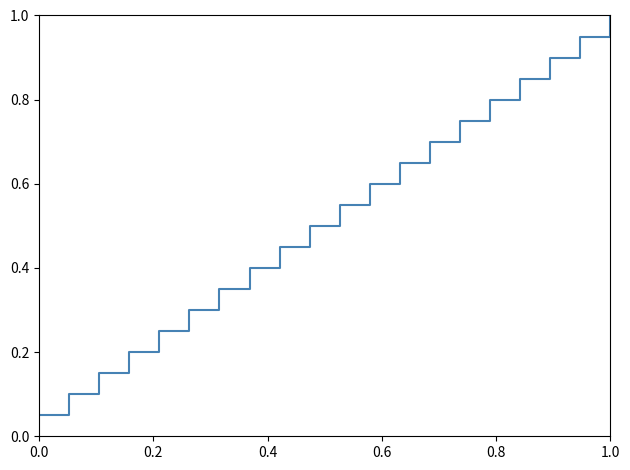

How many series are shown in this chart?

1